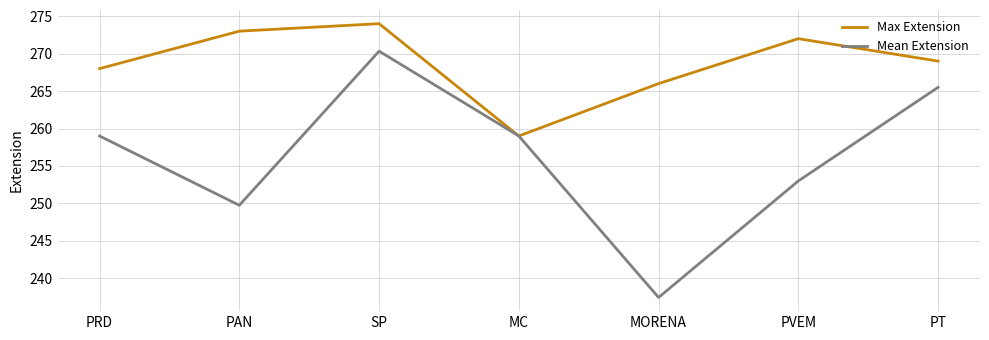

Reading left to right, list all the values displayed in this chart.

Max Extension: PRD=268.0	PAN=273.0	SP=274.0	MC=259.0	MORENA=266.0	PVEM=272.0	PT=269.0
Mean Extension: PRD=259.0	PAN=249.8	SP=270.3	MC=259.0	MORENA=237.4	PVEM=253.0	PT=265.5